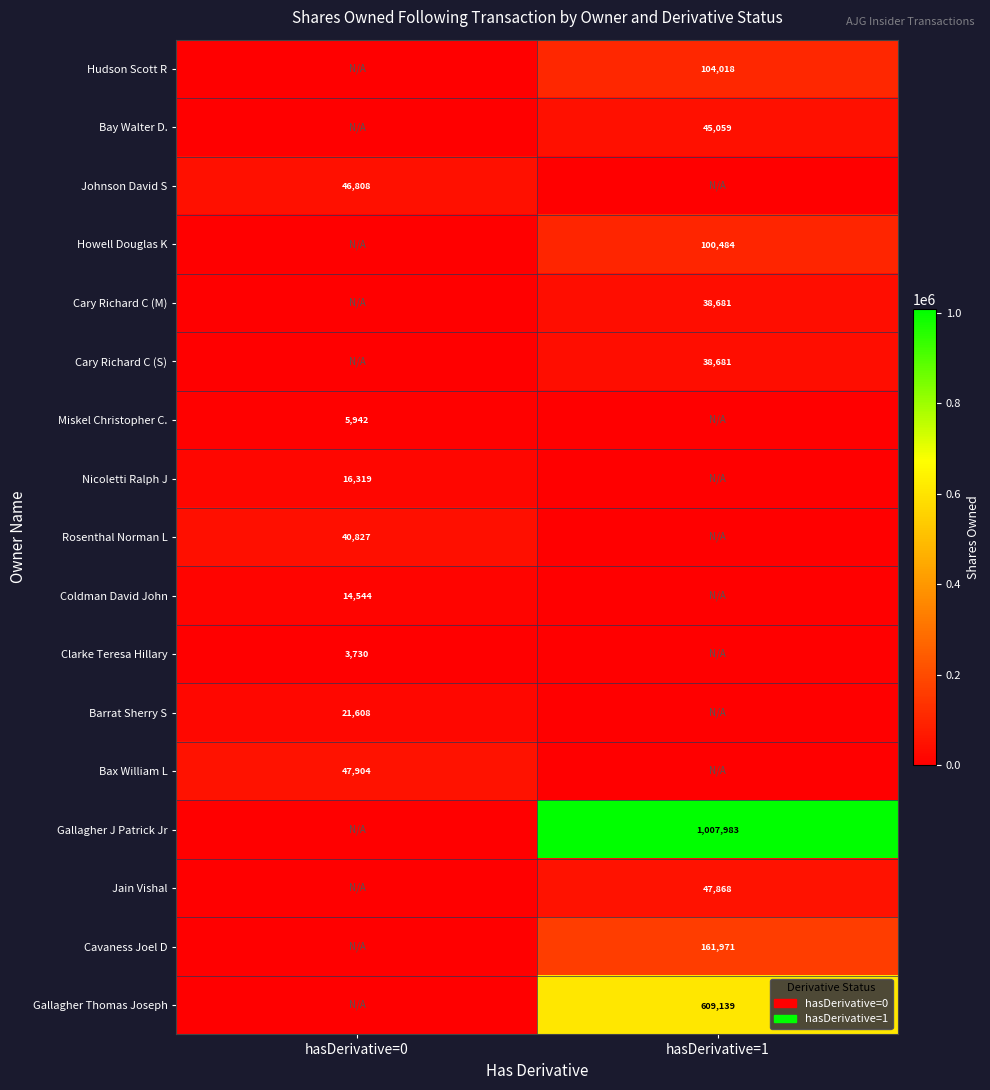

The Bax William L series shows 47904 at hasDerivative=0. True or false?

True